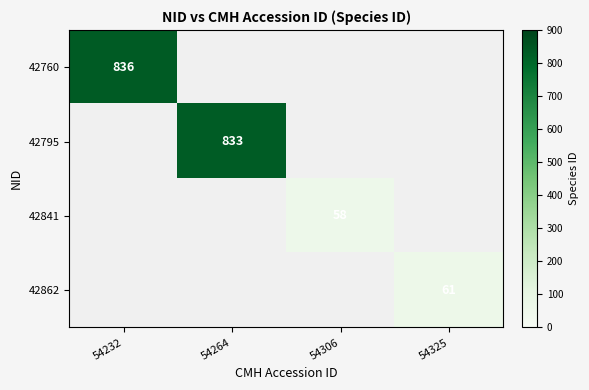

Is it true that 42862 equals 88 at 54325?

False